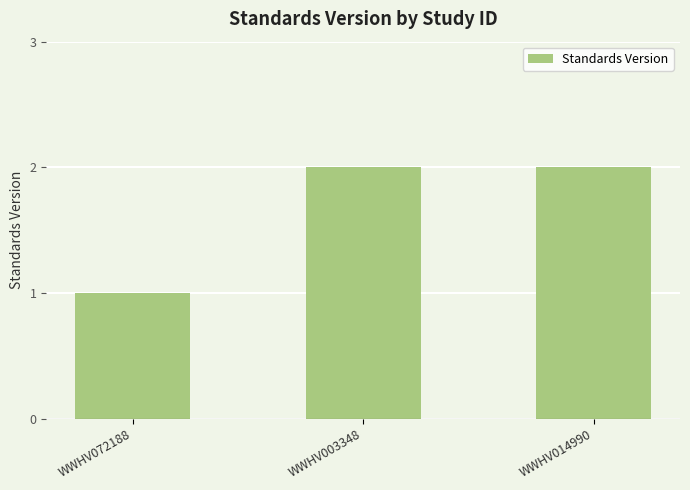

Reading left to right, extract all data points from this chart.

1	2	2